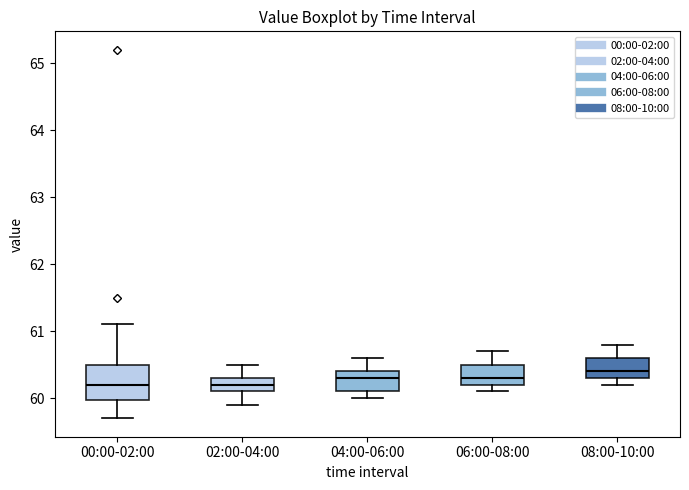

Which box's median line is the highest?

08:00-10:00